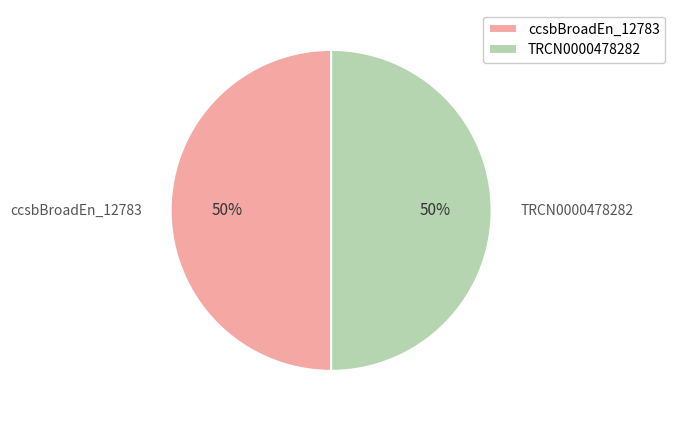

The ccsbBroadEn_12783 slice represents 50% of the pie. True or false?

True